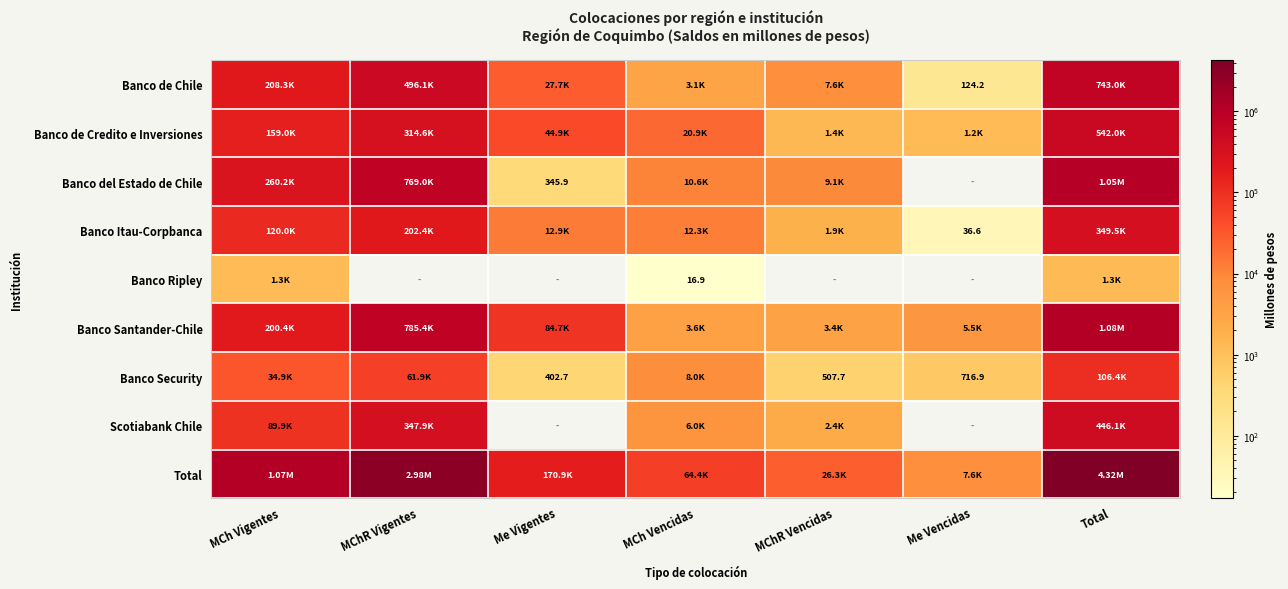

Which category has the highest value in the Banco del Estado de Chile series?

Total